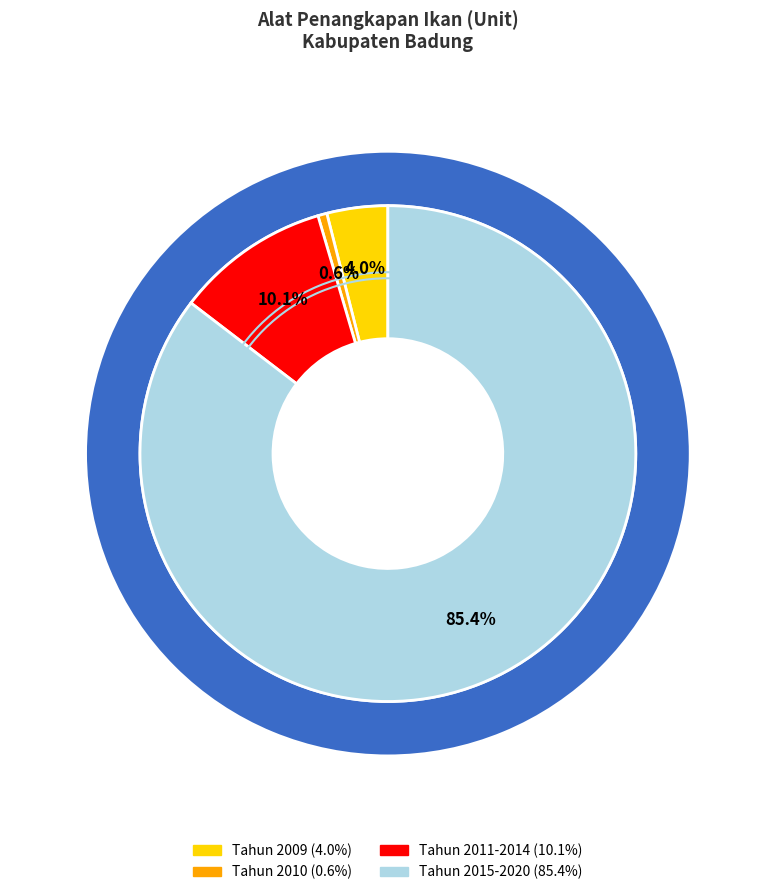

Does Tahun 2019 represent more than half of the total?

No